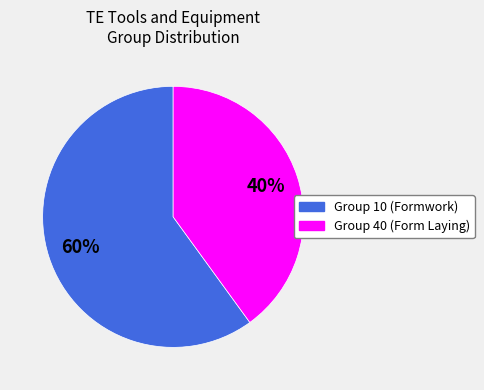

To the nearest percent, what is the average slice percentage?

50%